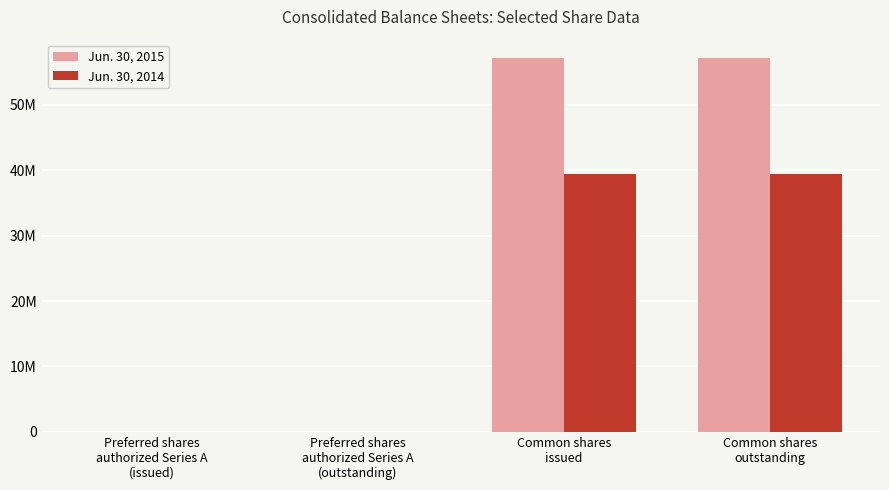

List the series in order of their overall mean, lowest first.

Jun. 30, 2014, Jun. 30, 2015